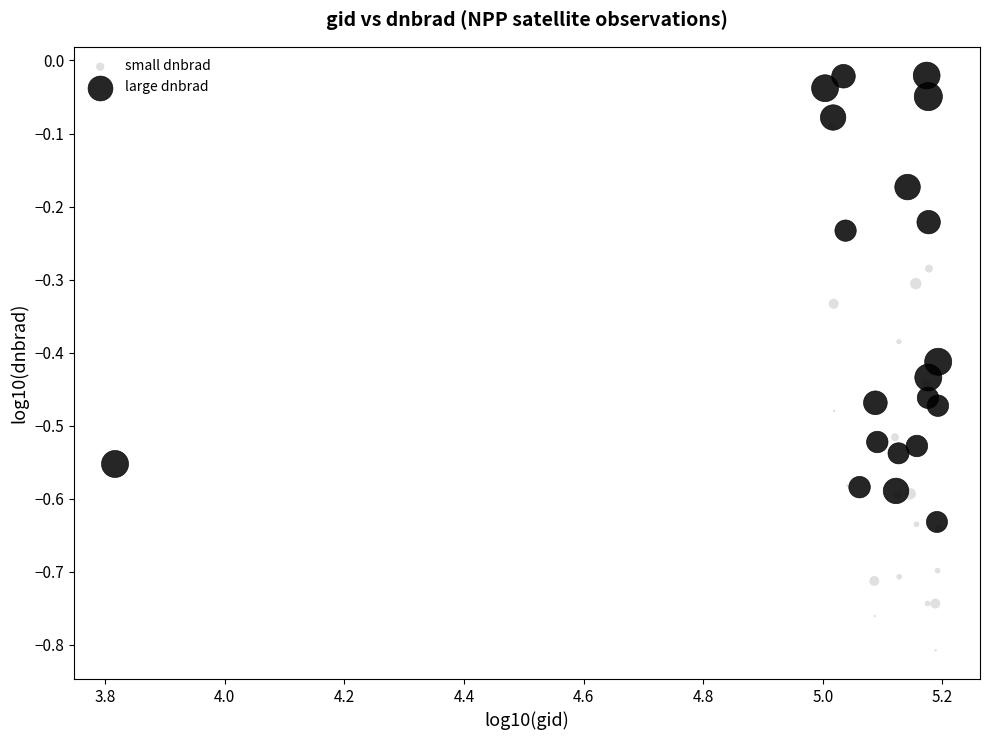

Which series reaches the maximum Y coordinate?

large dnbrad